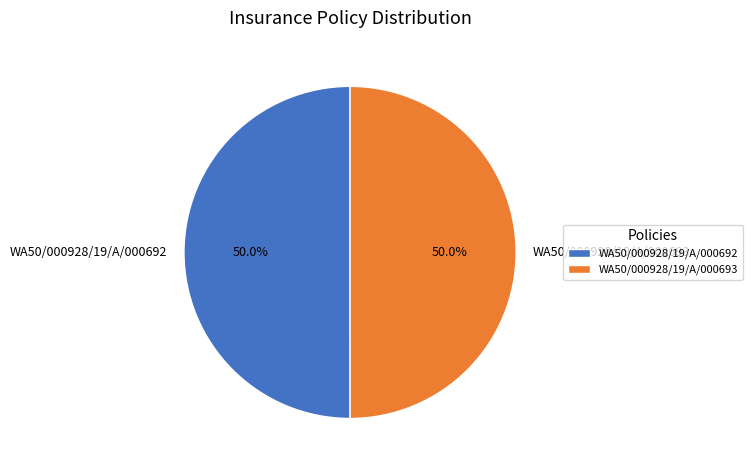

What percentage is the WA50/000928/19/A/000693 slice, to the nearest percent?

50%